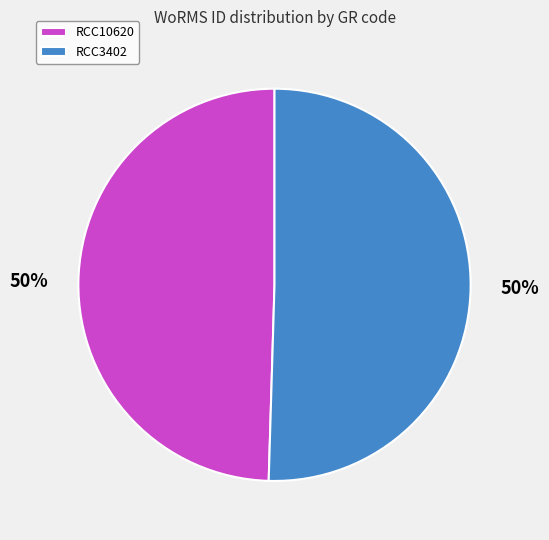

Approximately how many times larger is the value at RCC3402 compared to RCC10620?

1.0